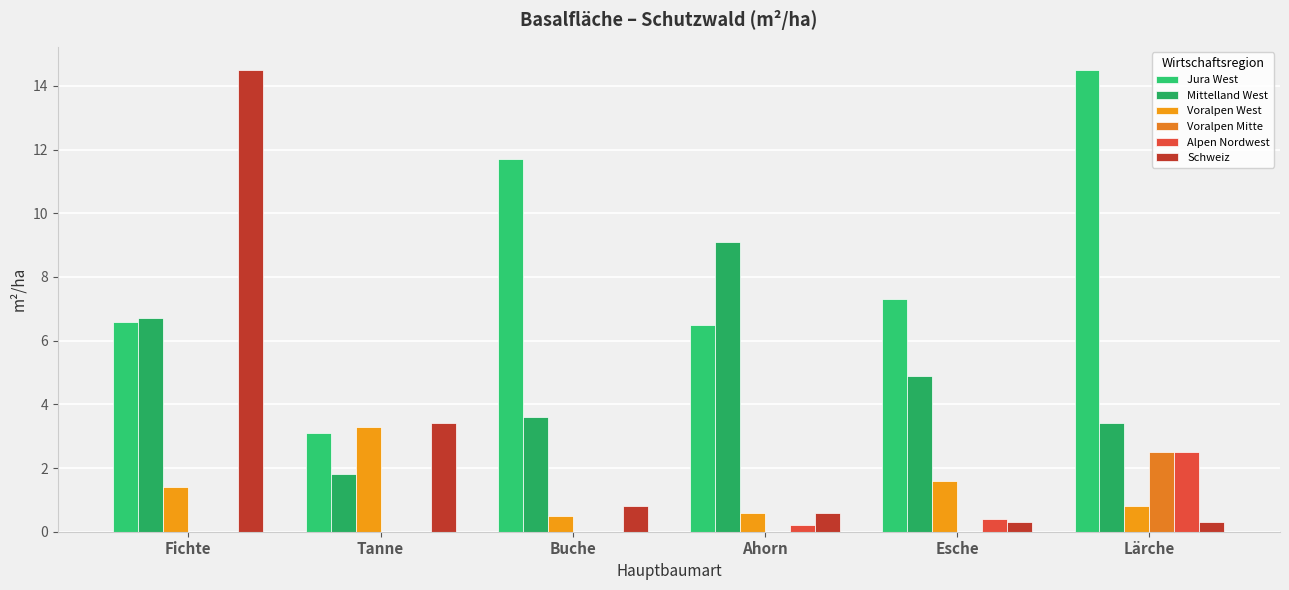

What is the label of the 3rd bar from the right?

Ahorn